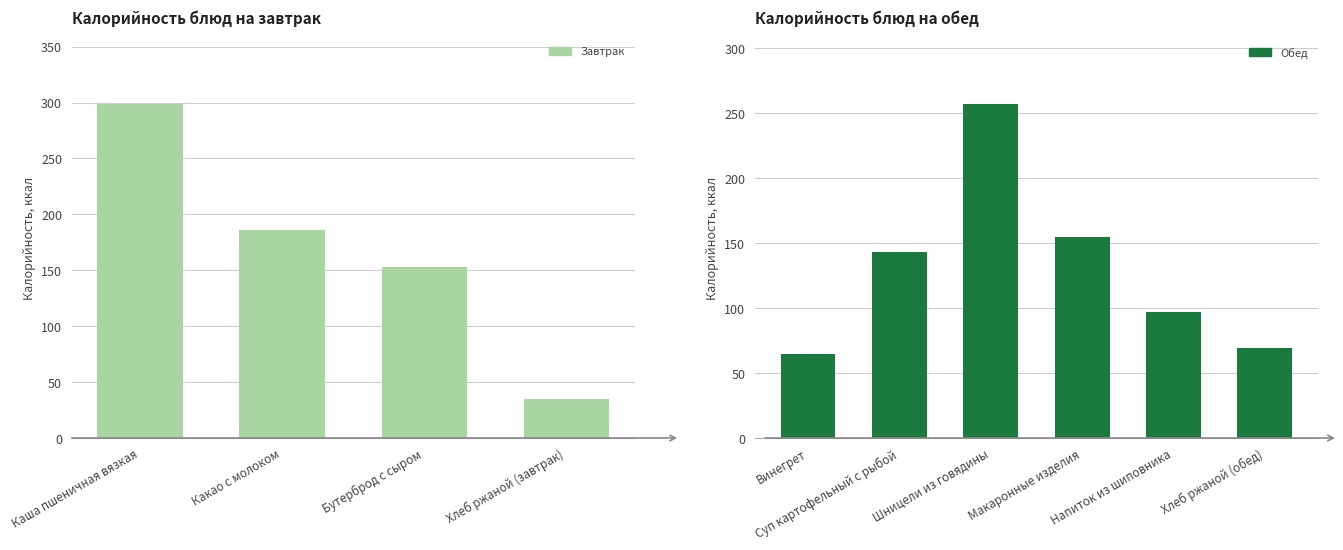

List the labels in order of value, largest first.

Каша пшеничная вязкая, Шницели из говядины, Какао с молоком, Макаронные изделия, Бутерброд с сыром, Суп картофельный с рыбой, Напиток из шиповника, Хлеб ржаной (обед), Винегрет, Хлеб ржаной (завтрак)